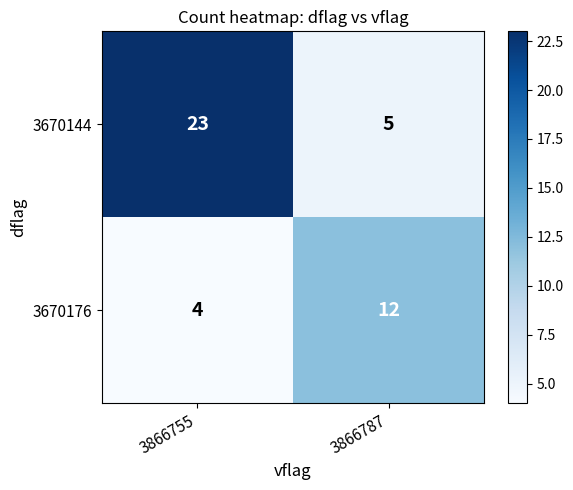

What value does the 3670176 series have at 3866755?

4